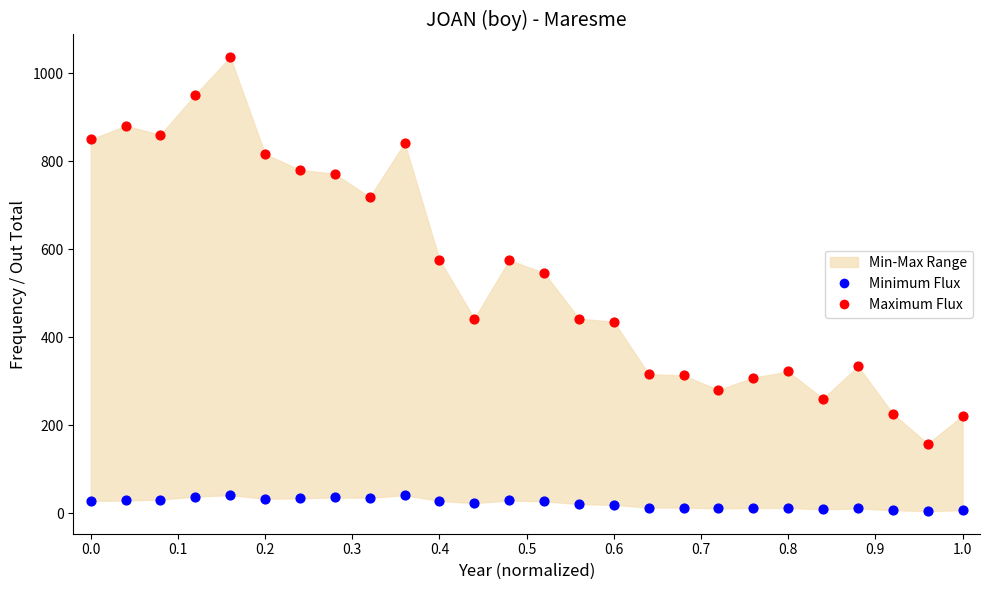

Across all series, what Y value is closest to 520?

546